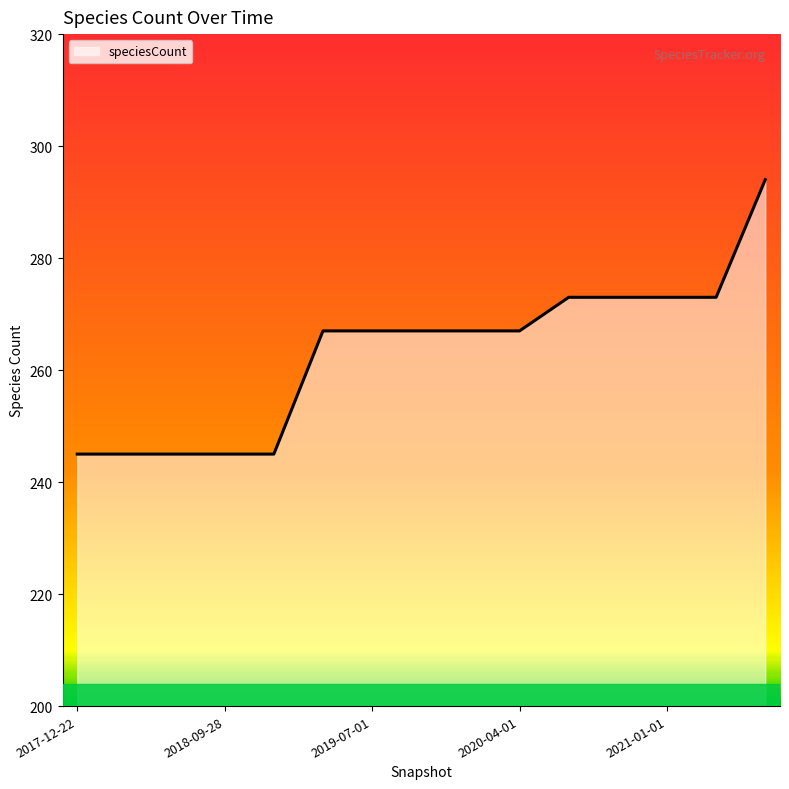

What is the greatest value displayed?

294